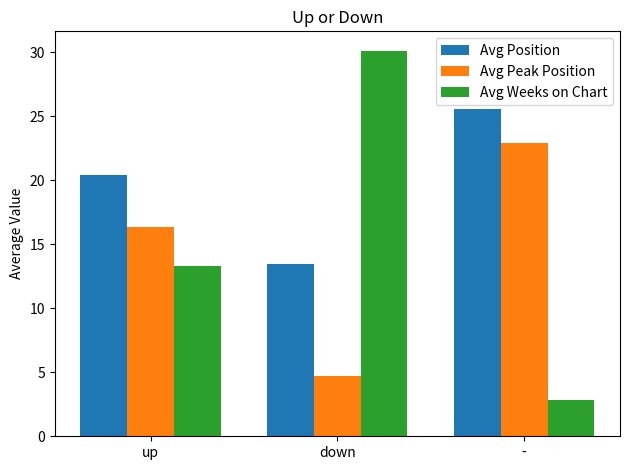

What is the label of the 1st bar from the right?

-